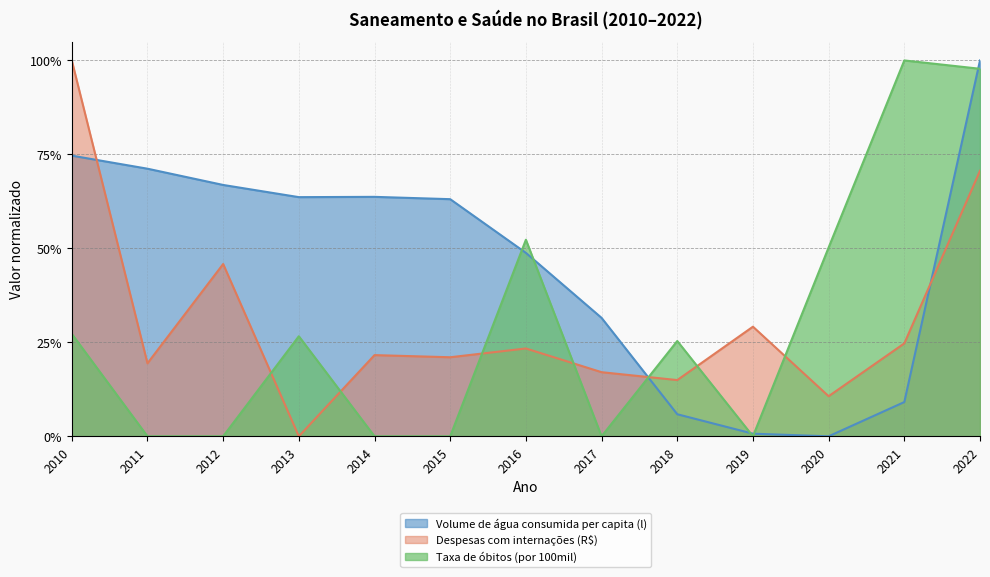

Rank the categories by Volume de água consumida per capita (l) value from lowest to highest.

2020, 2019, 2018, 2021, 2017, 2016, 2015, 2013, 2014, 2012, 2011, 2010, 2022